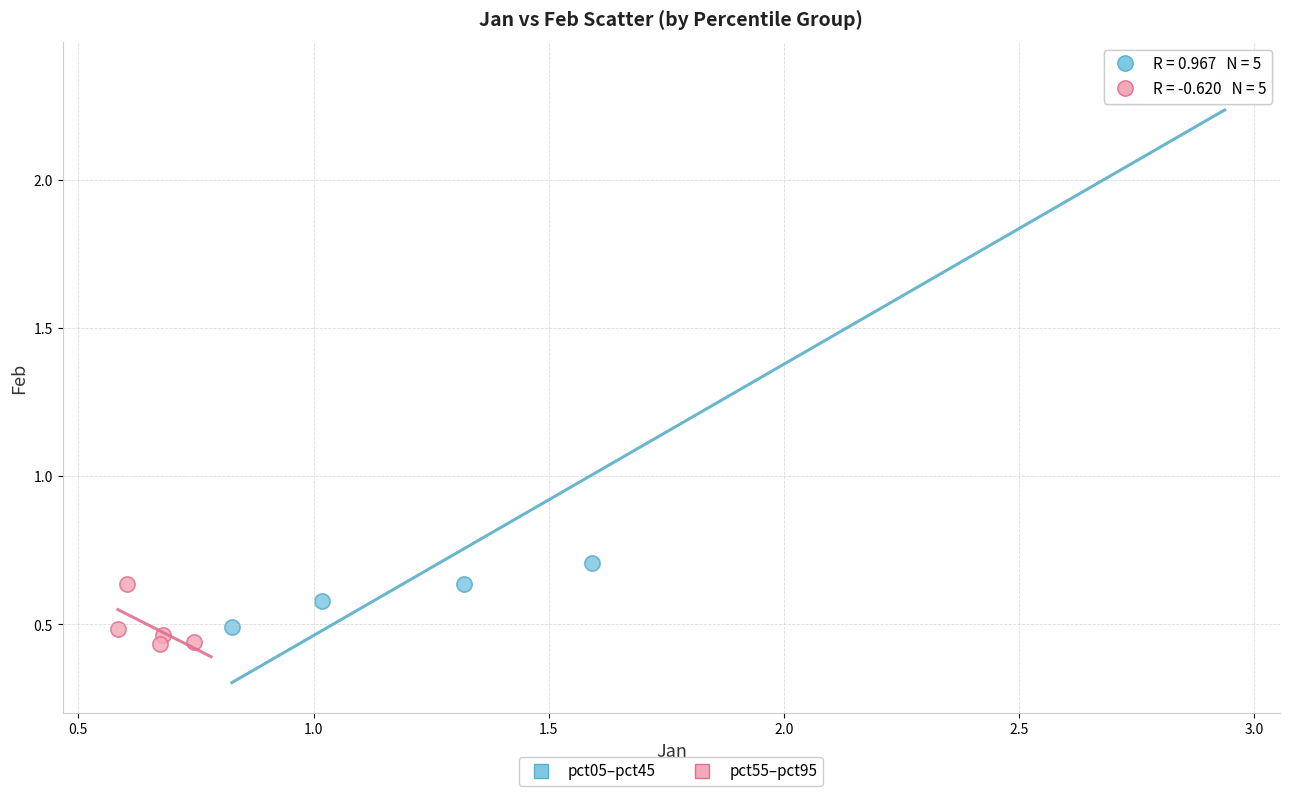

Which series contains the highest Y value?

pct05–pct45